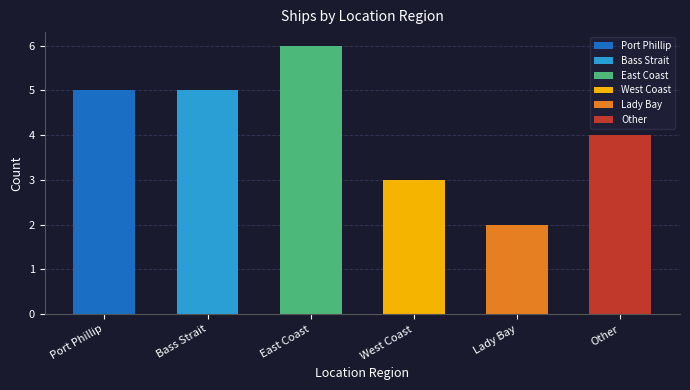

At which label is the value closest to 4?

Other